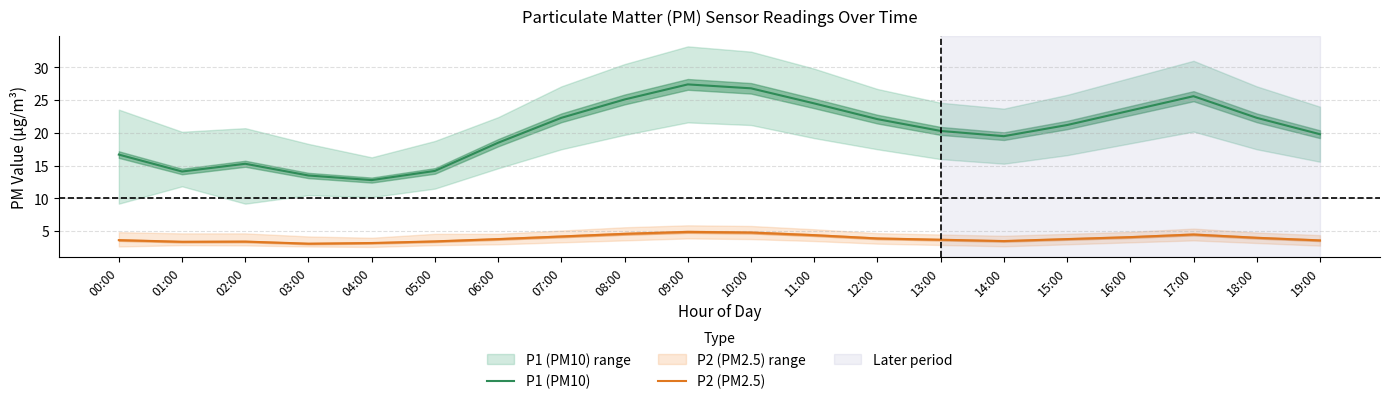

How many values in the P1 (PM10) series exceed 21?

10